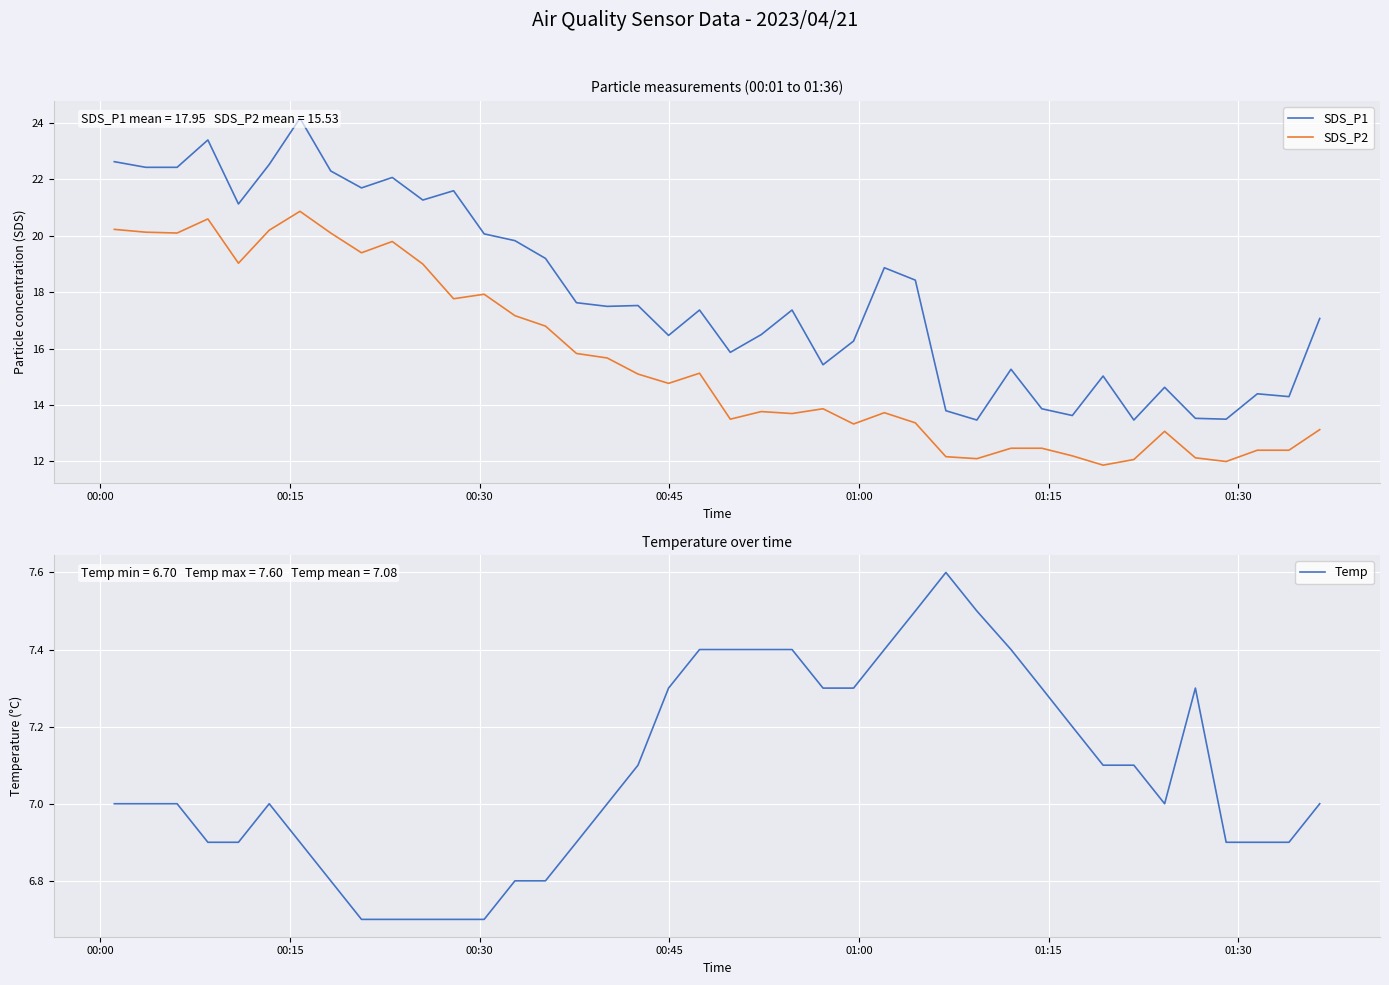

True or false: SDS_P2 and SDS_P1 intersect in this chart.

False